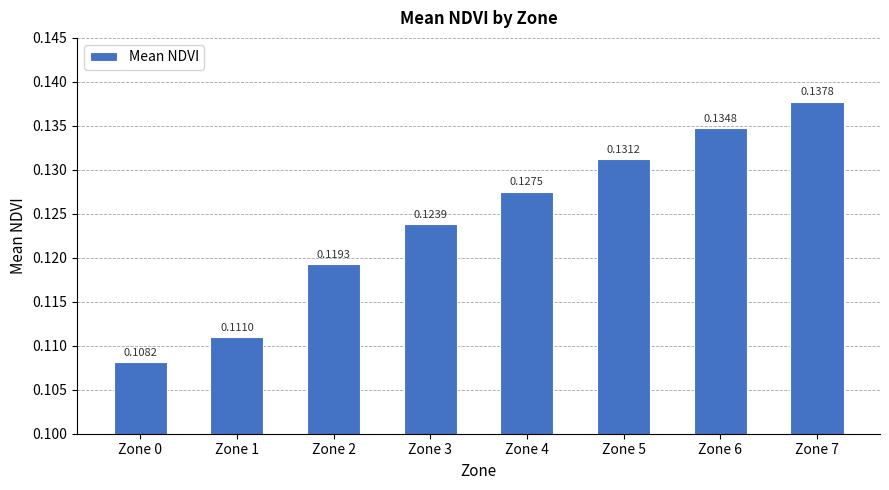

Rank the categories by value from lowest to highest.

Zone 0, Zone 1, Zone 2, Zone 3, Zone 4, Zone 5, Zone 6, Zone 7